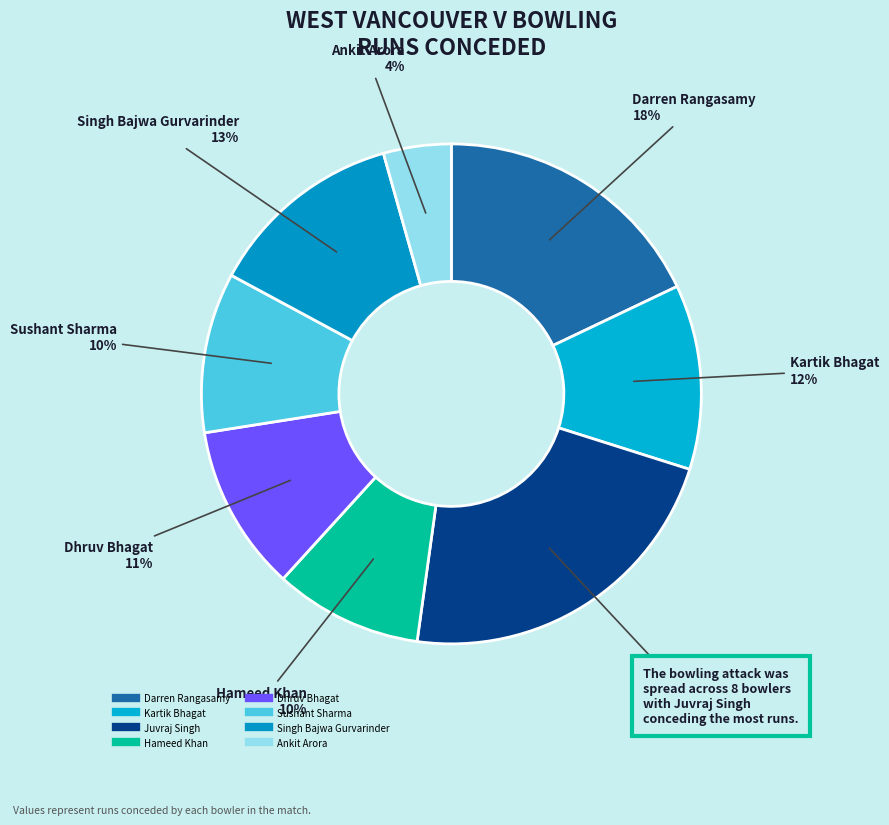

Which category has the biggest portion of the pie?

Juvraj Singh